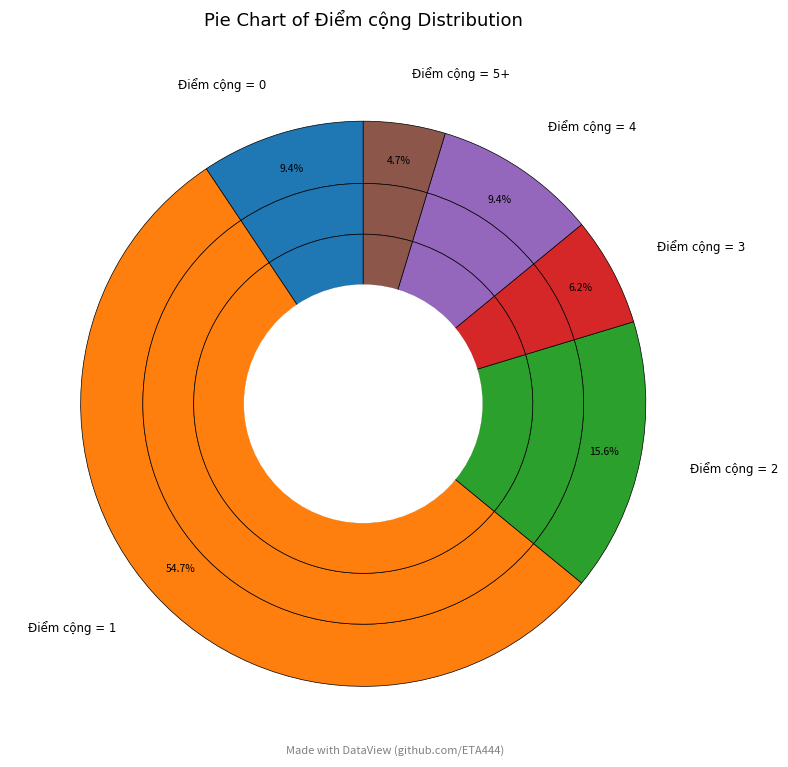

Is there any slice that represents more than half of the pie?

Yes